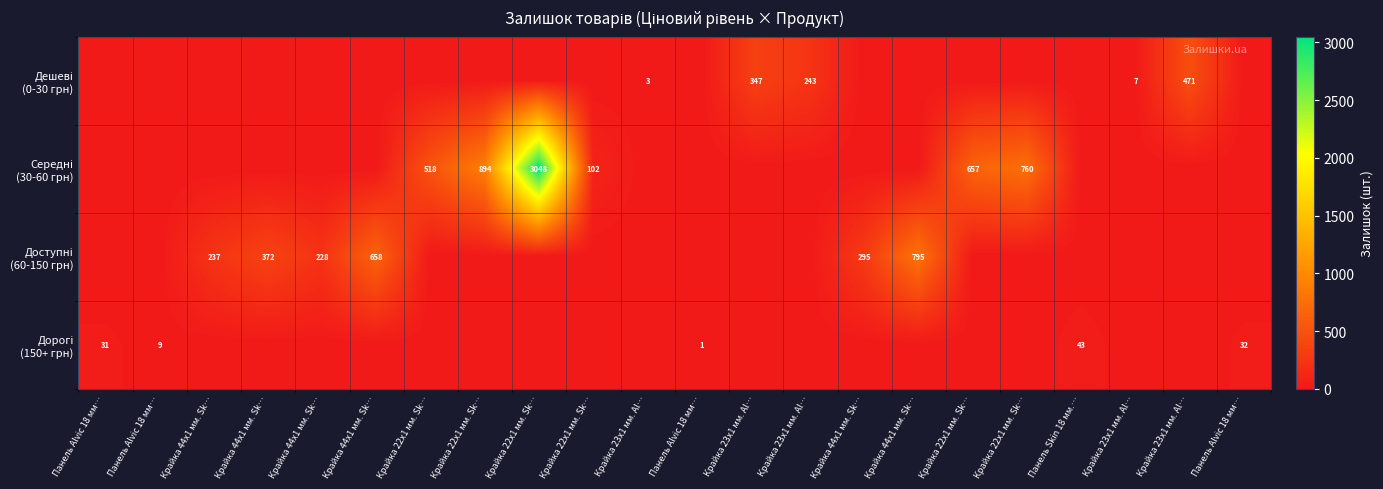

What is the total value across all series at Панель Alvic 18 мм…?

31